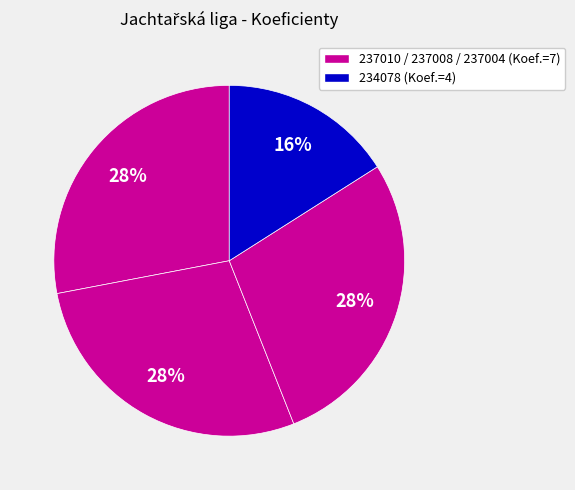

Which slice is the smallest?

234078